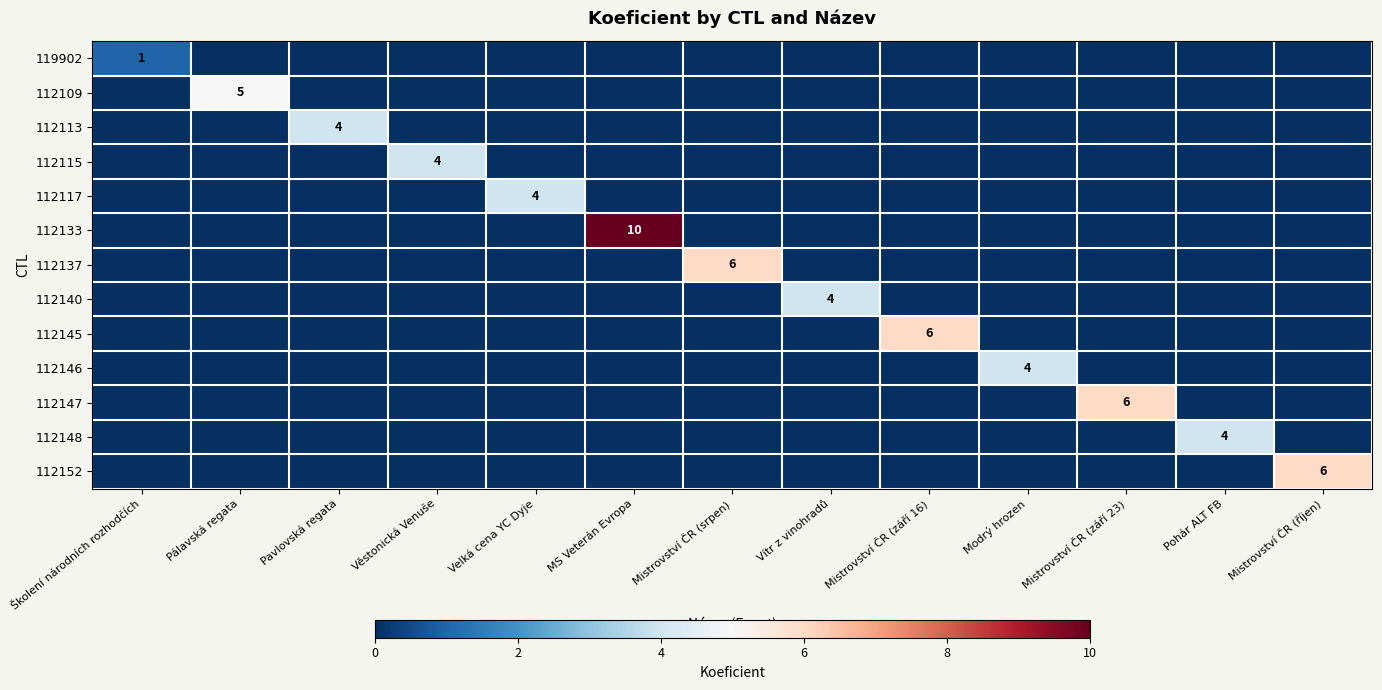

Count the 112113 values in the range 0 to 1.

12